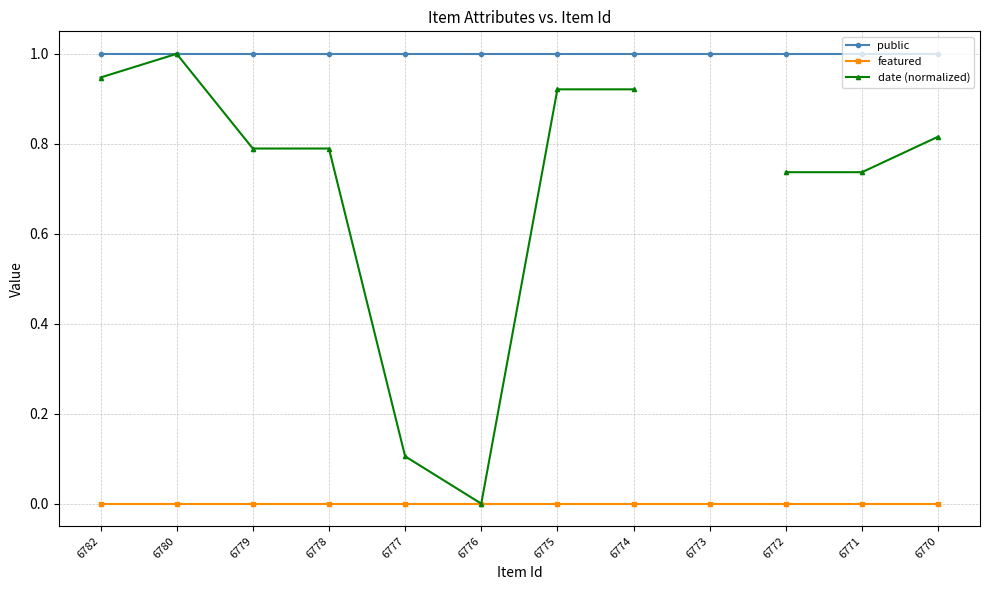

True or false: public and featured cross at least once.

False